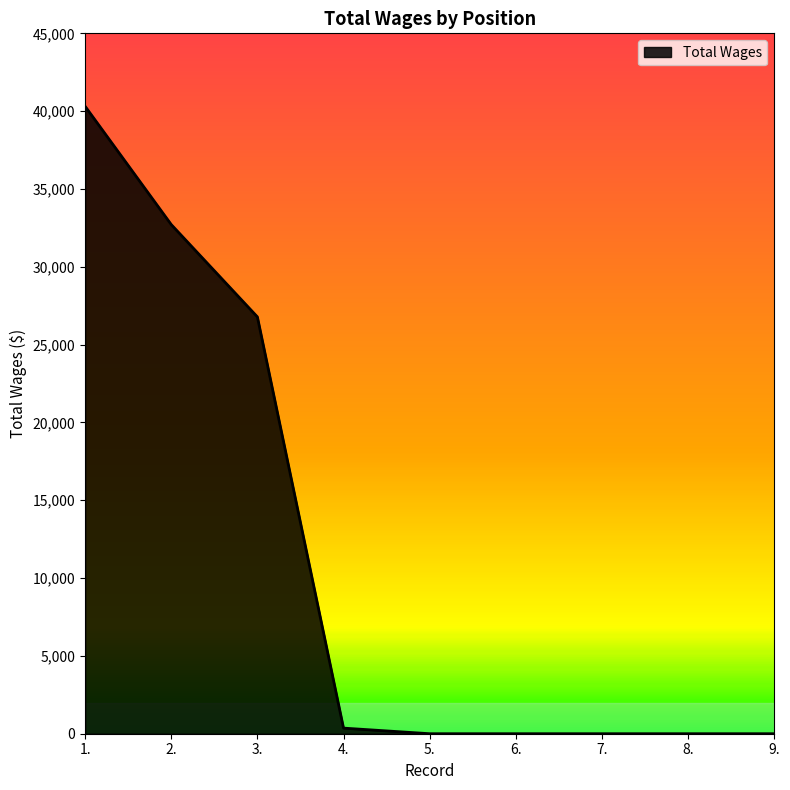

Reading right to left, extract all data points from this chart.

9.=0	8.=0	7.=0	6.=0	5.=0	4.=360	3.=26781	2.=32712	1.=40311